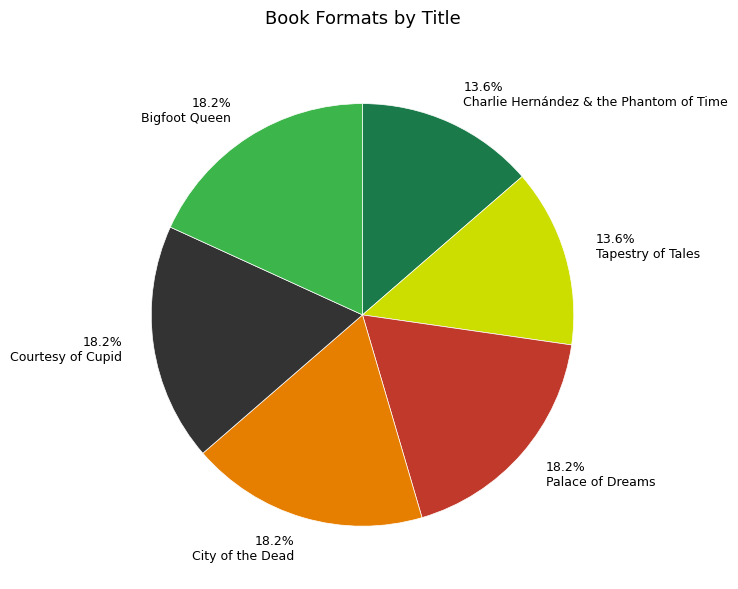

What percentage is NOT represented by City of the Dead?

81.8%